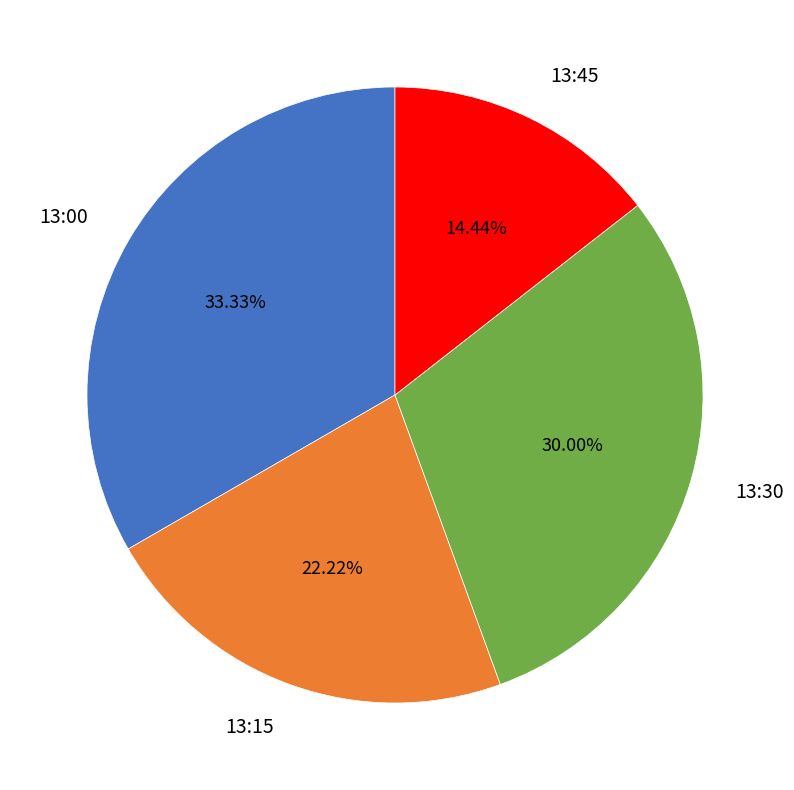

To the nearest percent, what is the difference between the largest and smallest slice percentages?

19%